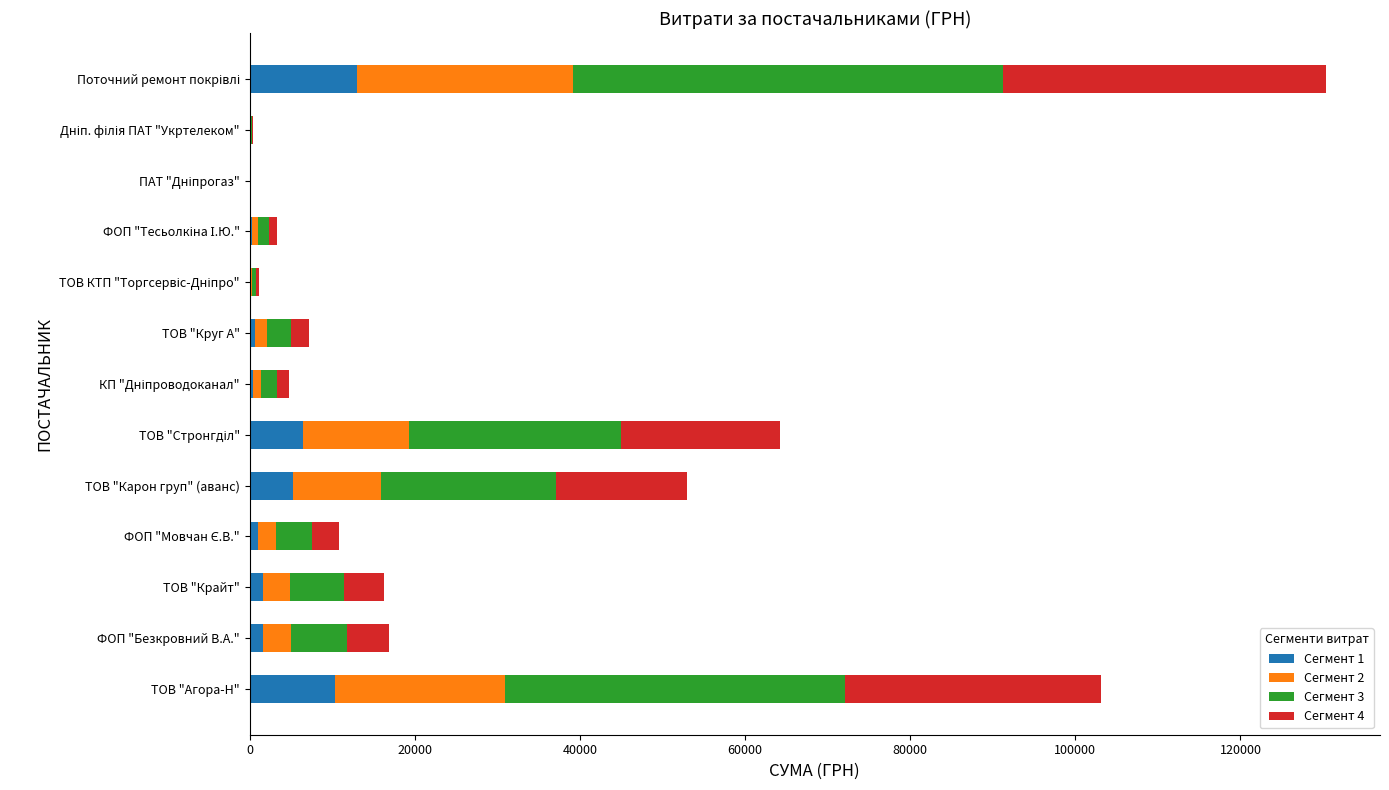

What is the total value across all series at ТОВ "Карон груп" (аванс)?

52936.8